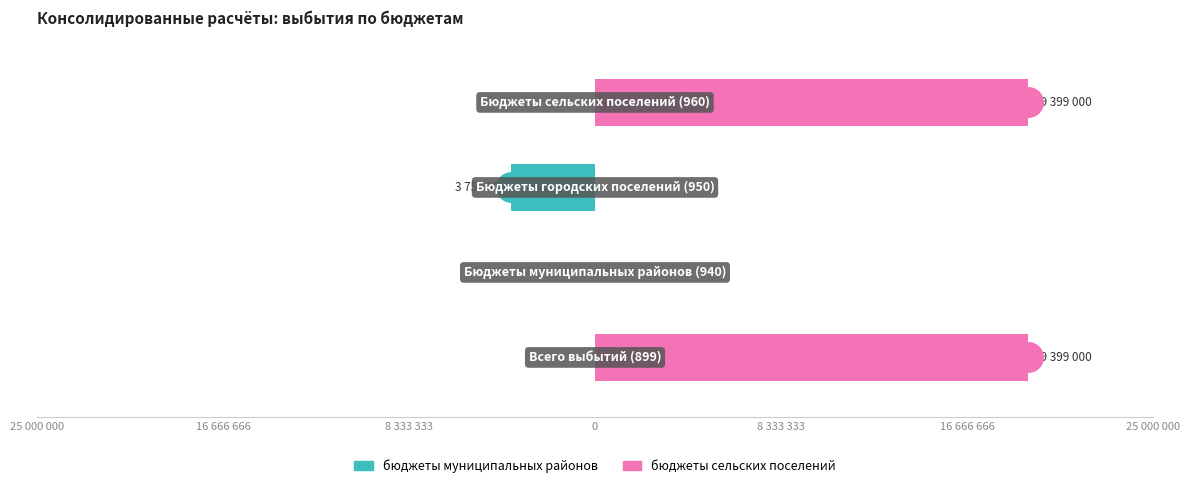

At how many categories does at least one series exceed 8643532?

2